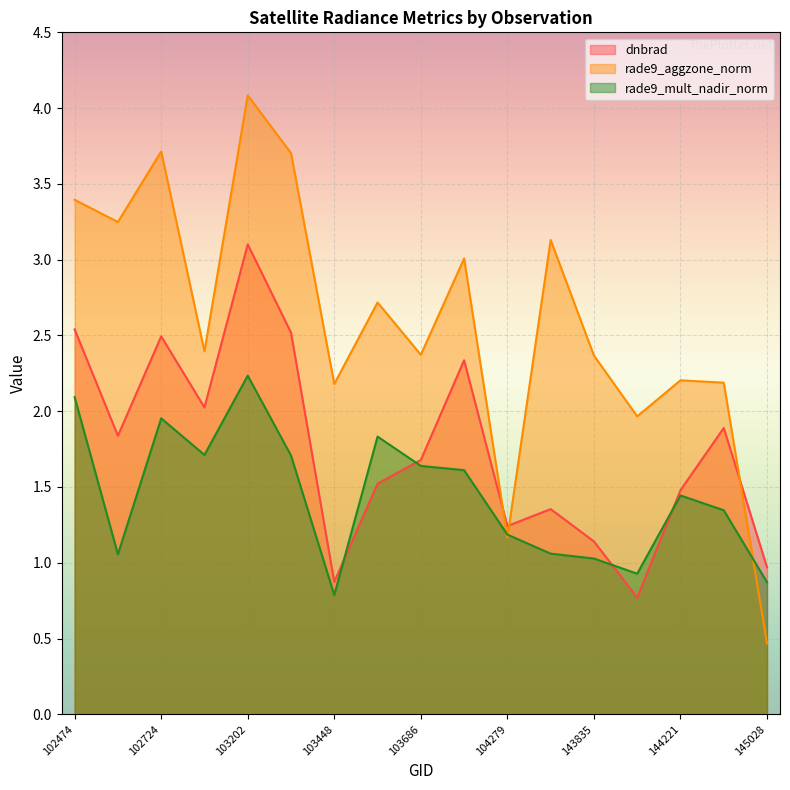

Where is the first local maximum for rade9_mult_nadir_norm?

102724